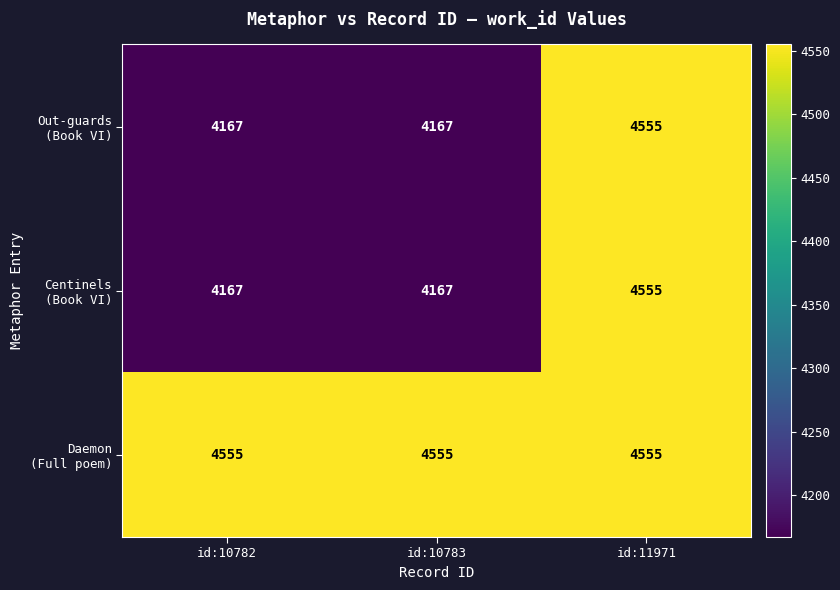

What is the maximum value shown in the chart?

4555